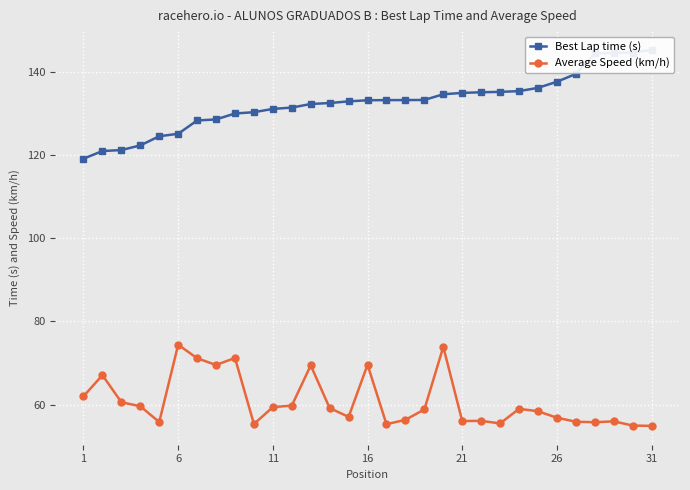

True or false: Average Speed (km/h) and Best Lap time (s) cross at least once.

False